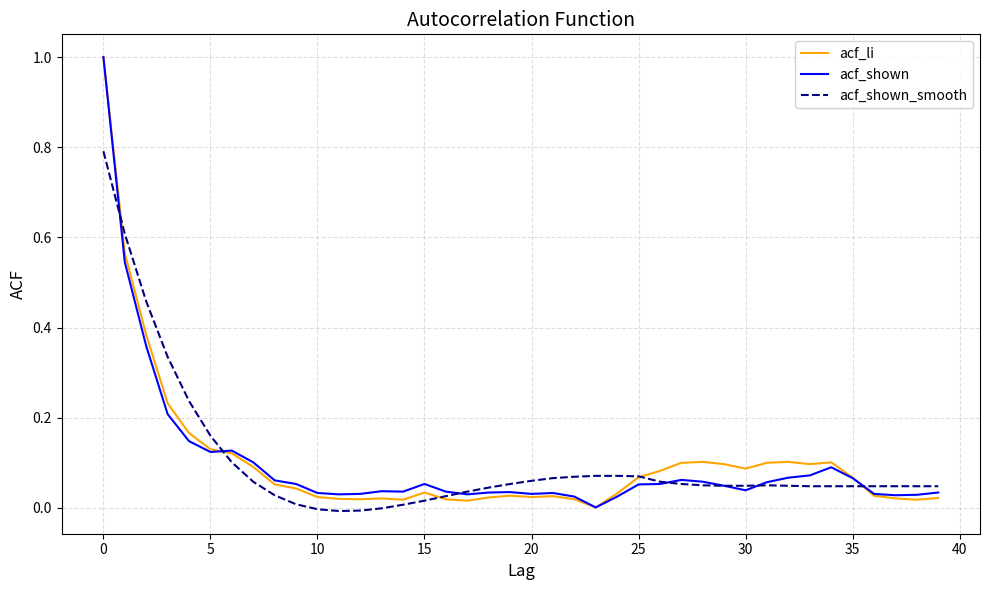

What is the greatest value displayed?

1.0